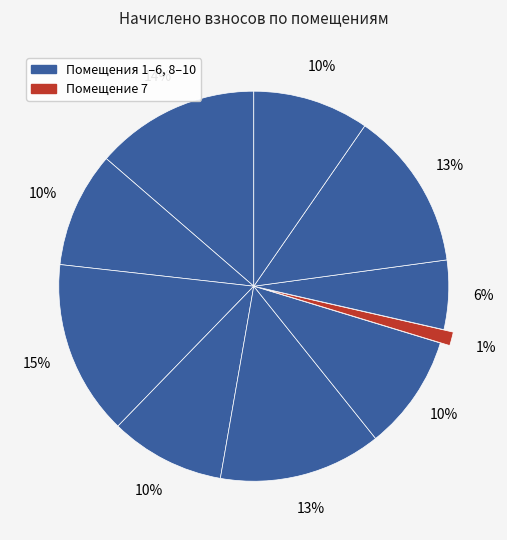

How many segments does this pie chart have?

10